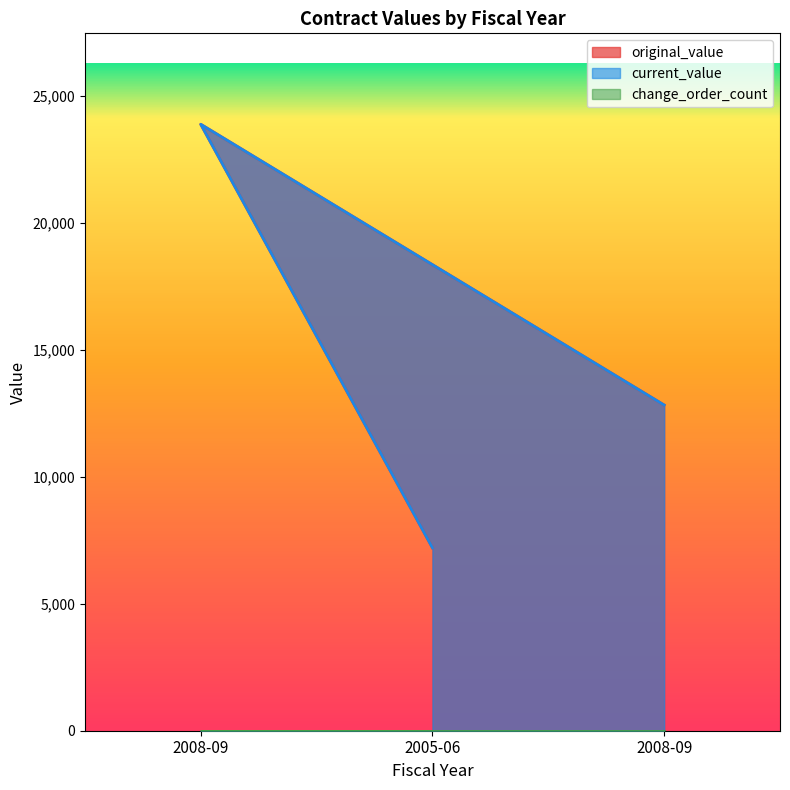

What is the label of the 1st point from the left?

2008-09